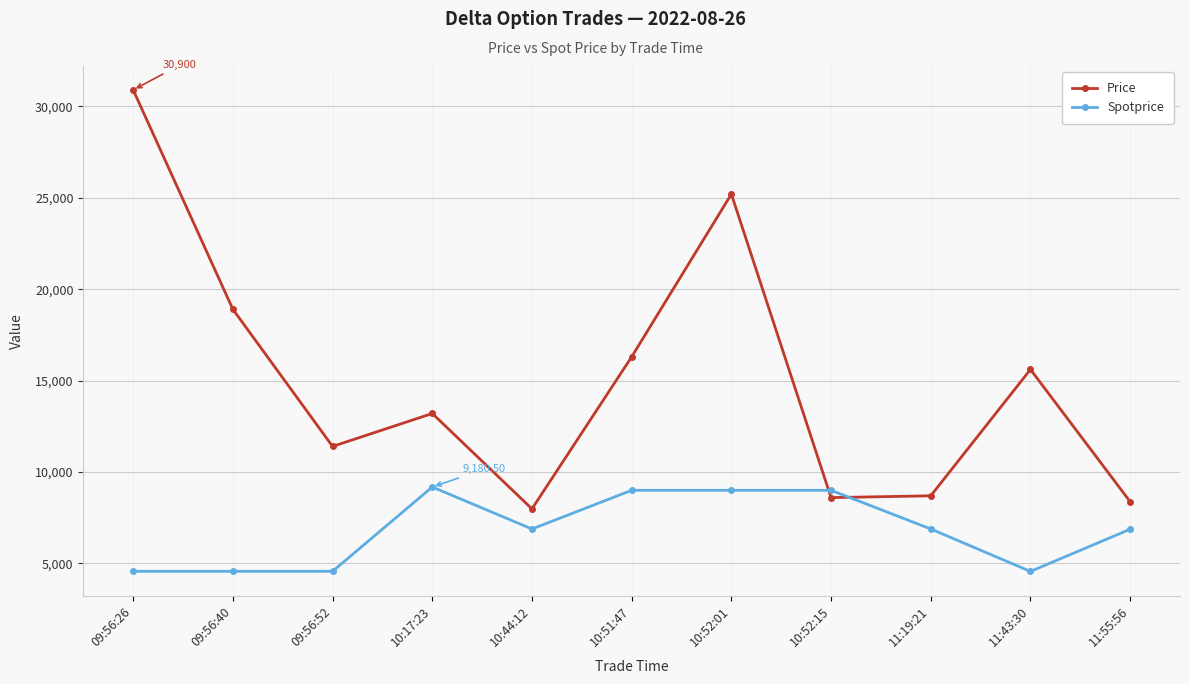

The value of Spotprice at 09:56:40 is 4570.0. True or false?

True